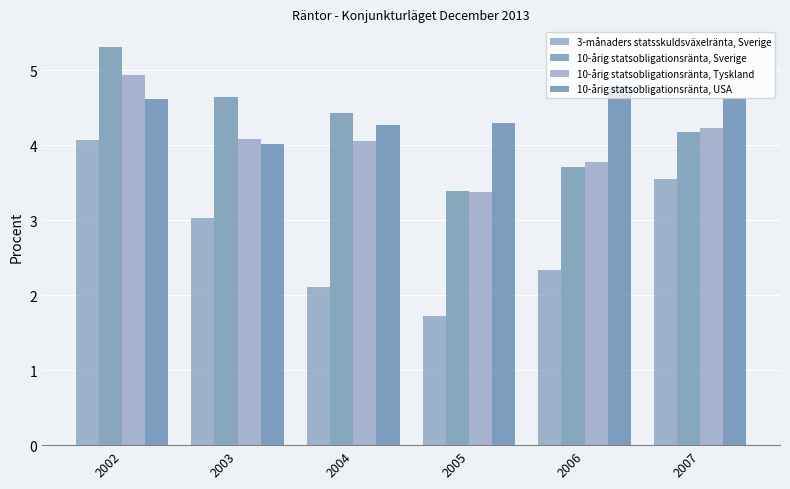

At how many categories does at least one series exceed 3?

6